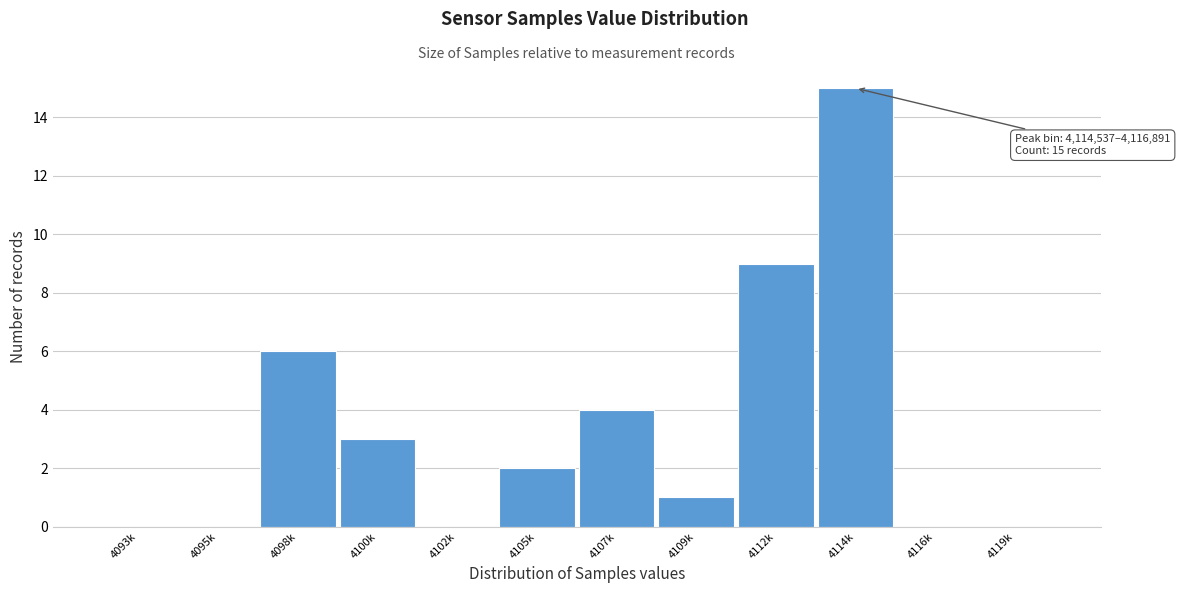

Reading left to right, what are all the values shown in this chart?

4093k=0	4095k=0	4098k=6	4100k=3	4102k=0	4105k=2	4107k=4	4109k=1	4112k=9	4114k=15	4116k=0	4119k=0